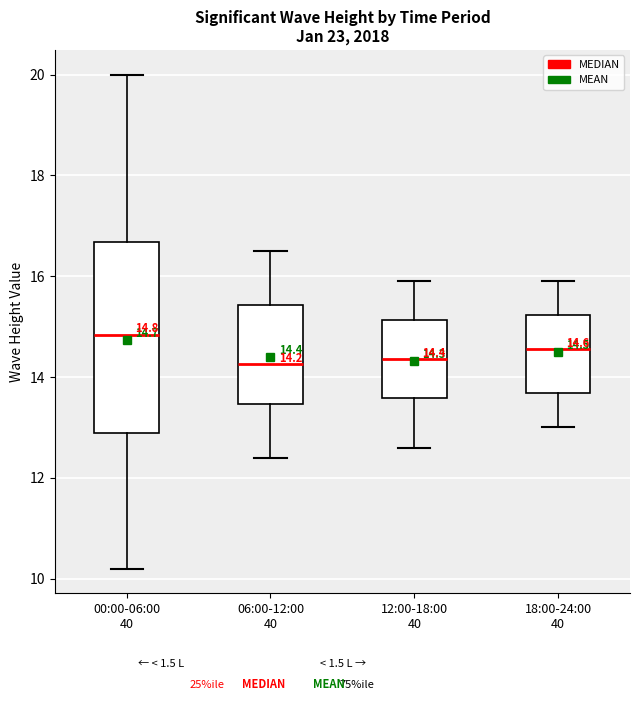

Which box is the tallest, from its lower edge to its upper edge?

00:00-06:00 40